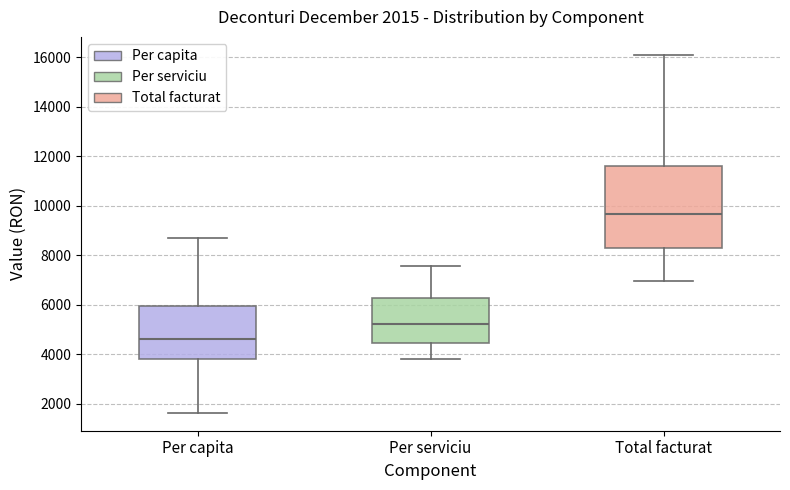

Which box is the tallest, from its lower edge to its upper edge?

Total facturat